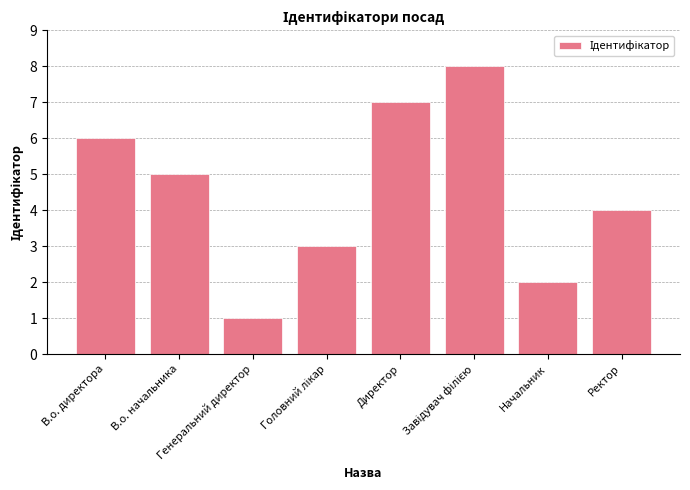

How many values are between 3 and 7?

5